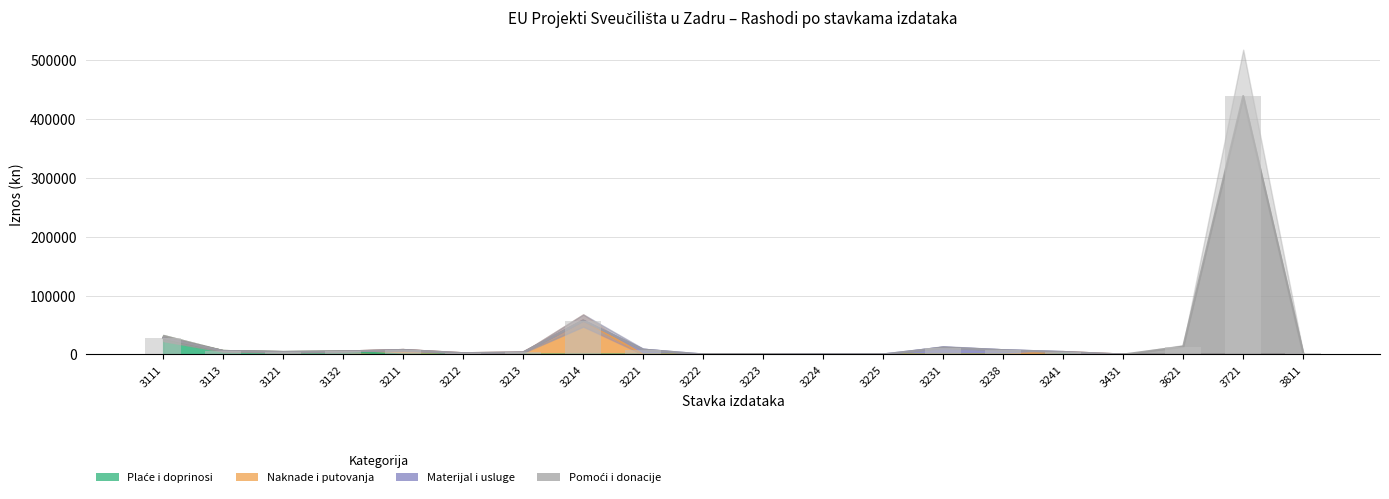

How many bars are there in total?

80